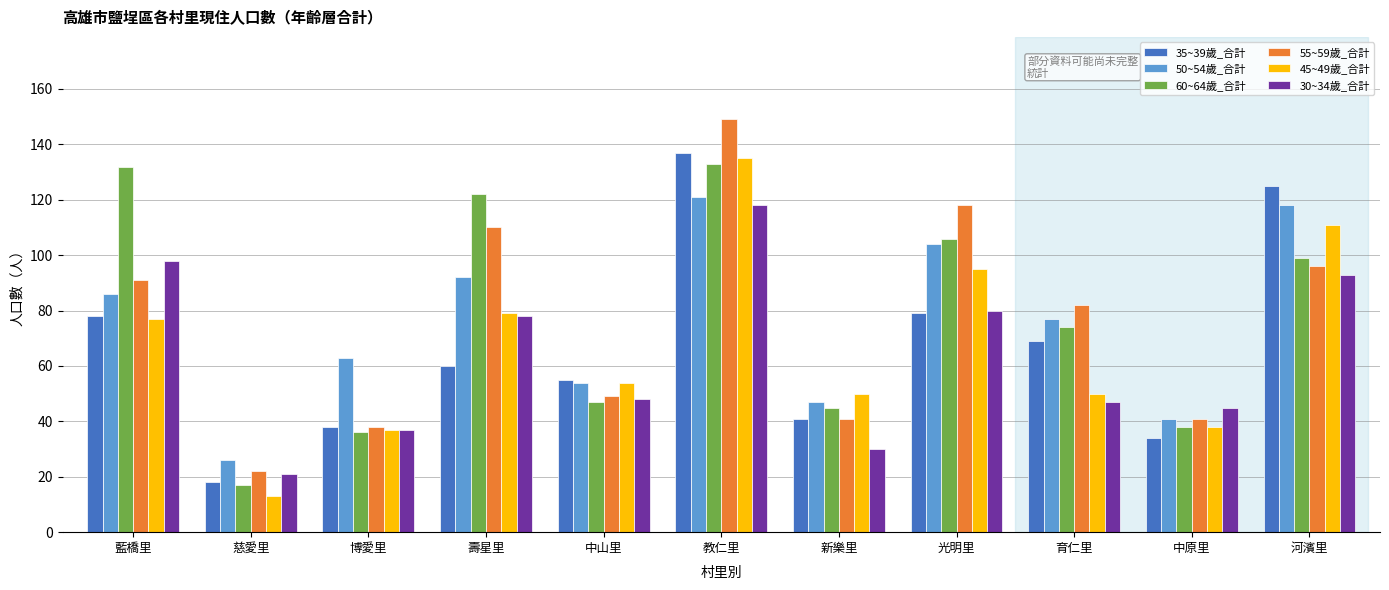

How many data points in 50~54歲_合計 are less than 77?

5